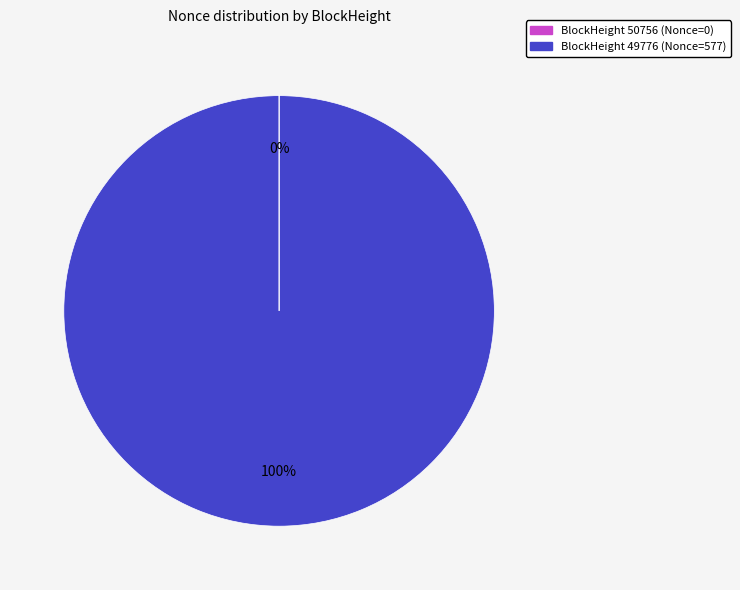

Does any single category account for the majority?

Yes